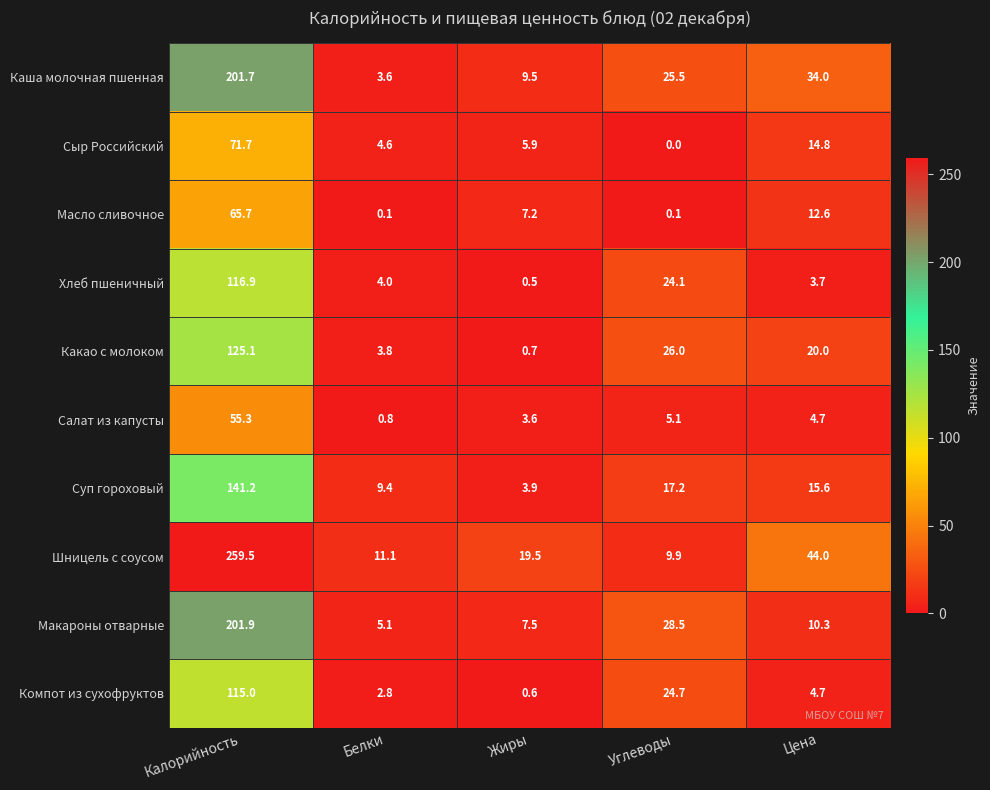

The value of Каша молочная пшенная at Углеводы is 35.1. True or false?

False